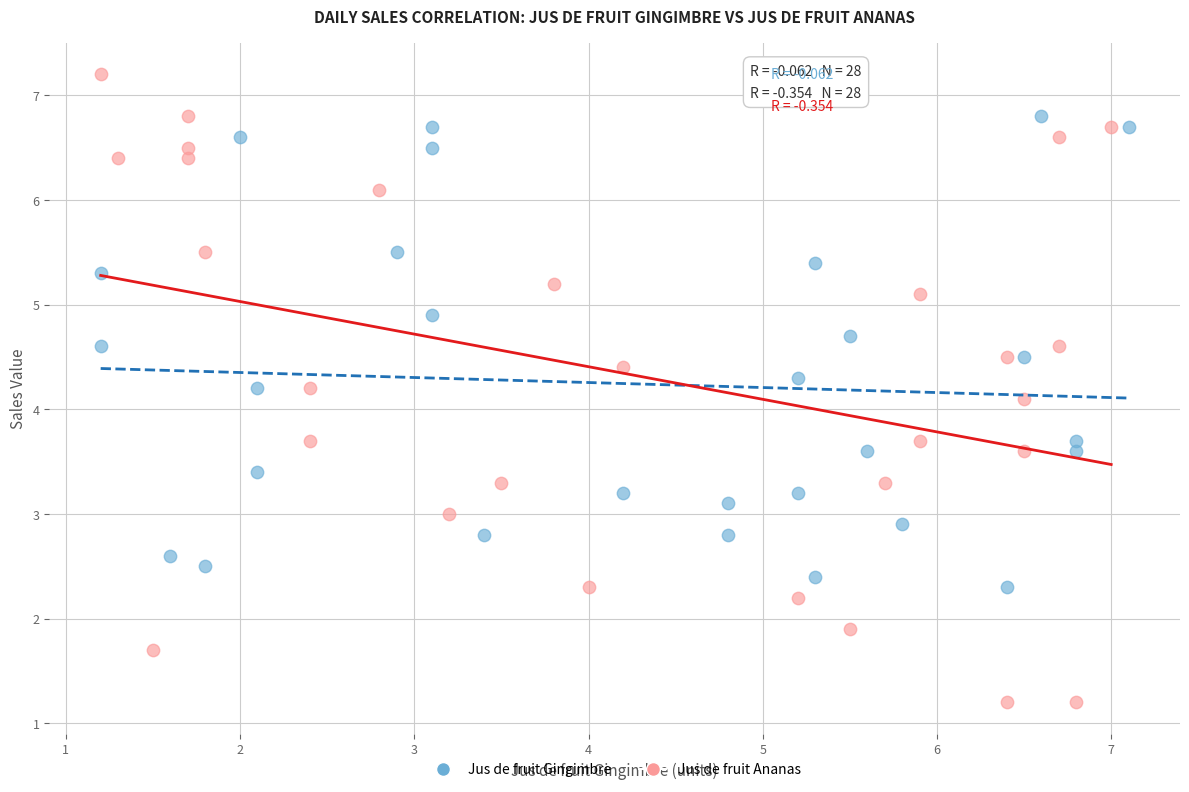

Which series has the largest Y range (max minus min)?

Jus de fruit Ananas